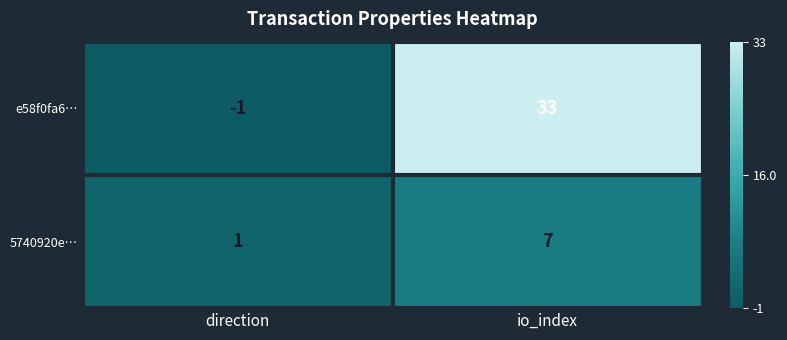

Reading right to left, what are all the values shown in this chart?

e58f0fa6…: 33	-1
5740920e…: 7	1